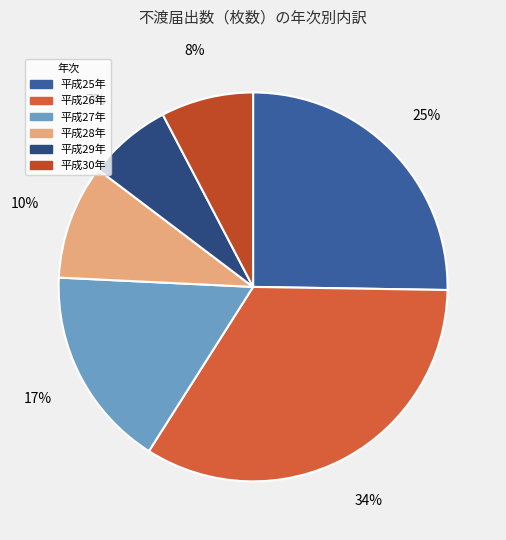

Which category has the biggest portion of the pie?

平成26年